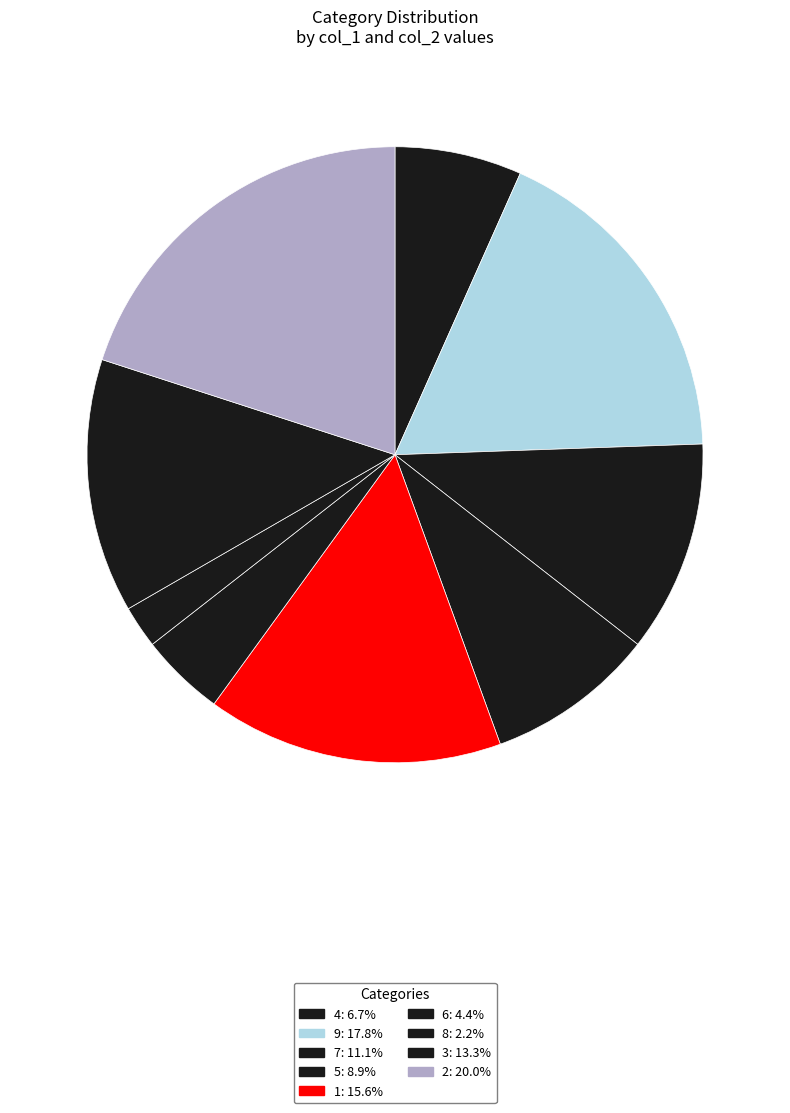

Is 7 the majority of the pie?

No